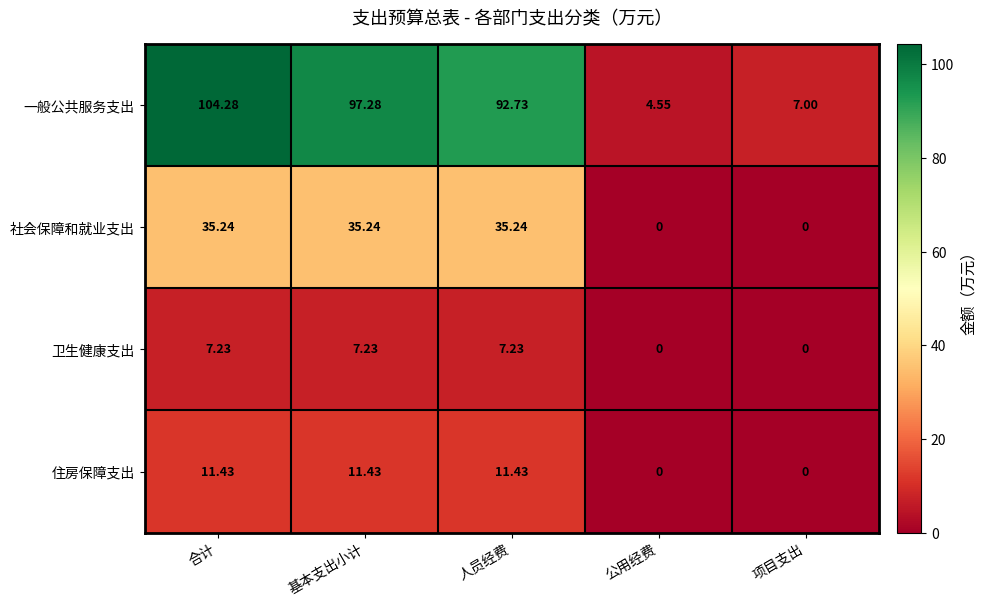

At which label does 一般公共服务支出 first exceed 92?

合计